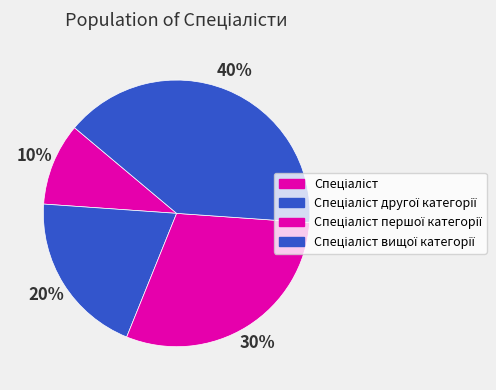

What is the largest slice in the pie chart?

Спеціаліст вищої категорії